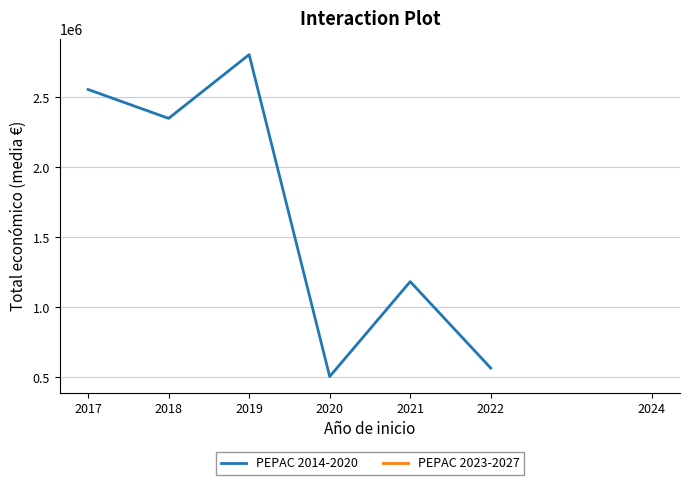

True or false: PEPAC 2023-2027 and PEPAC 2014-2020 intersect in this chart.

False